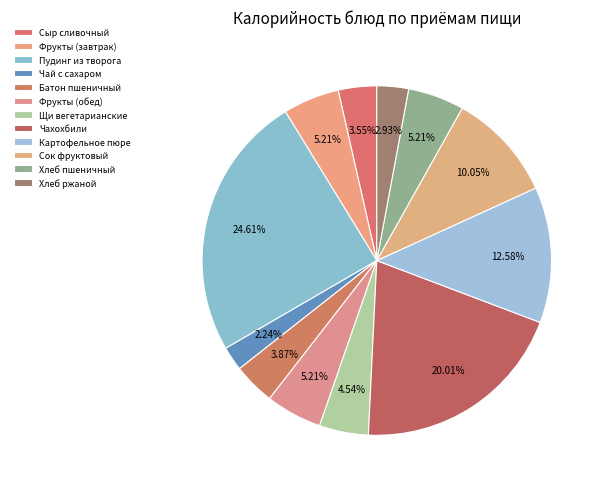

How many slices are in this pie chart?

12